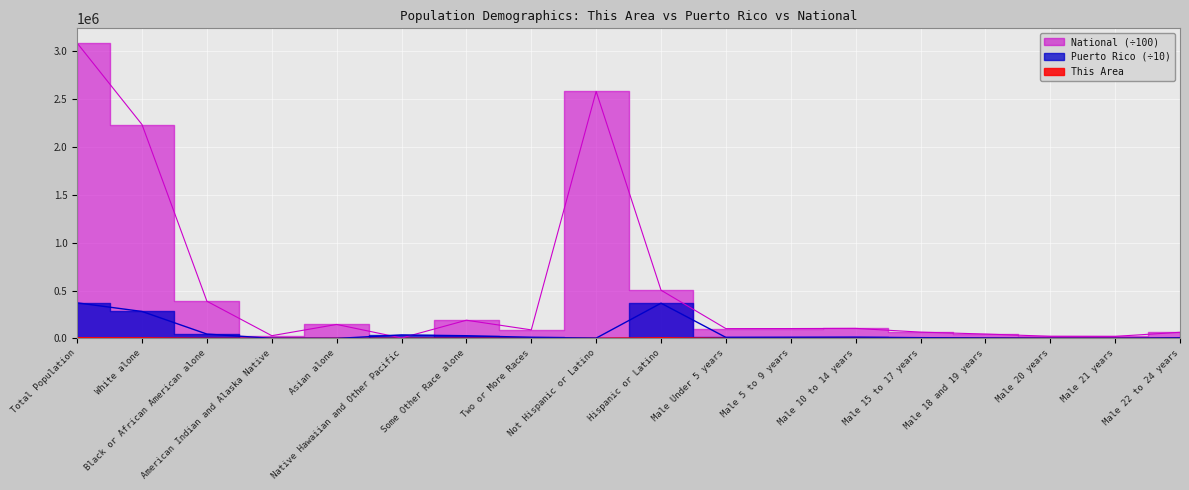

How many data points in Puerto Rico are less than 12224?

9